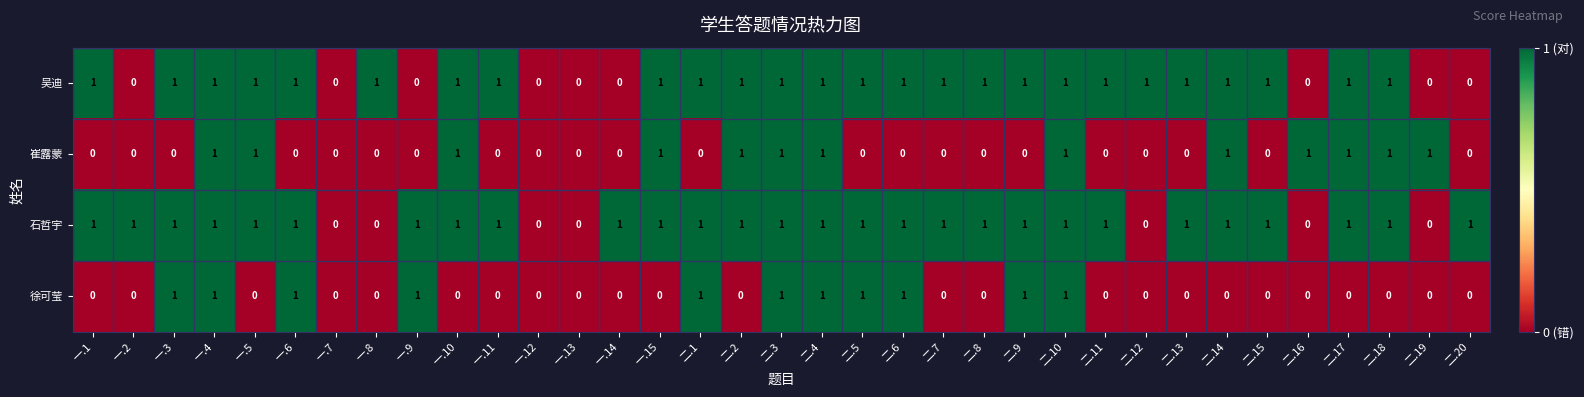

Count the 徐可莹 values in the range 0 to 1.

35